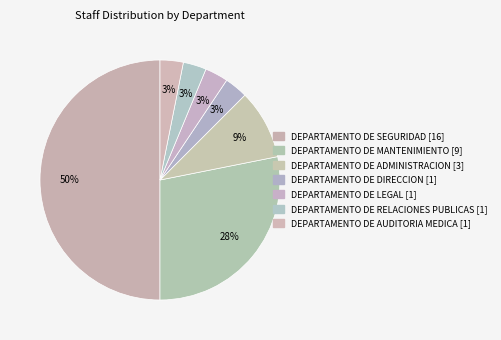

To the nearest percent, what is the combined percentage of DEPARTAMENTO DE MANTENIMIENTO and DEPARTAMENTO DE RELACIONES PUBLICAS?

31%